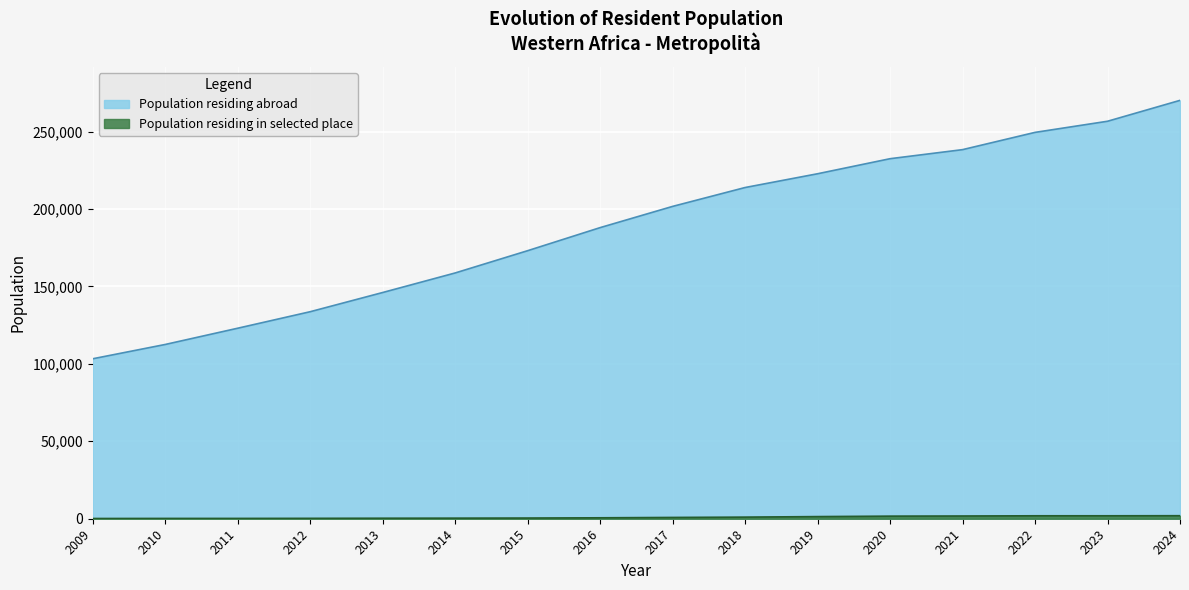

What is the minimum value shown in the chart?

150